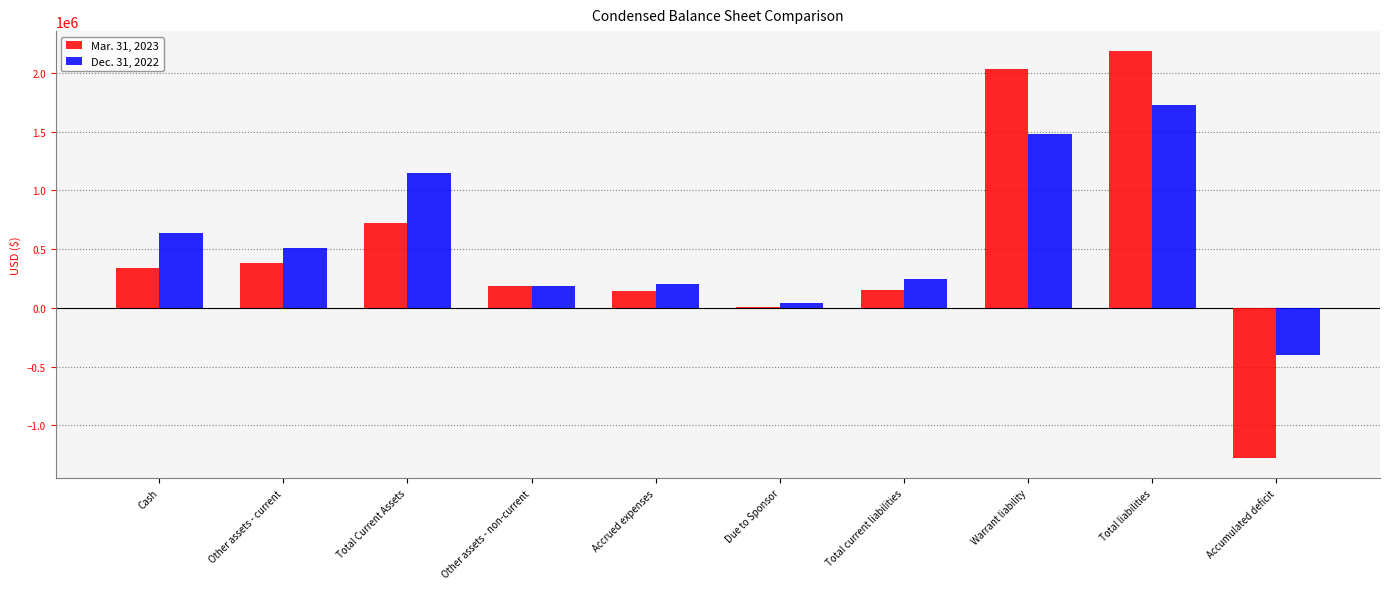

How many groups of bars are there?

10